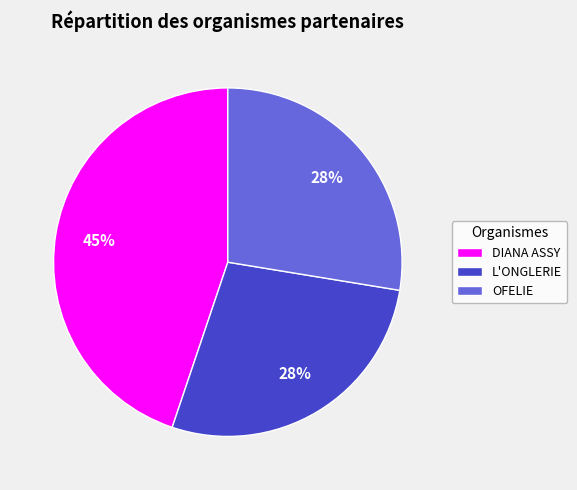

How many slices are in this pie chart?

3